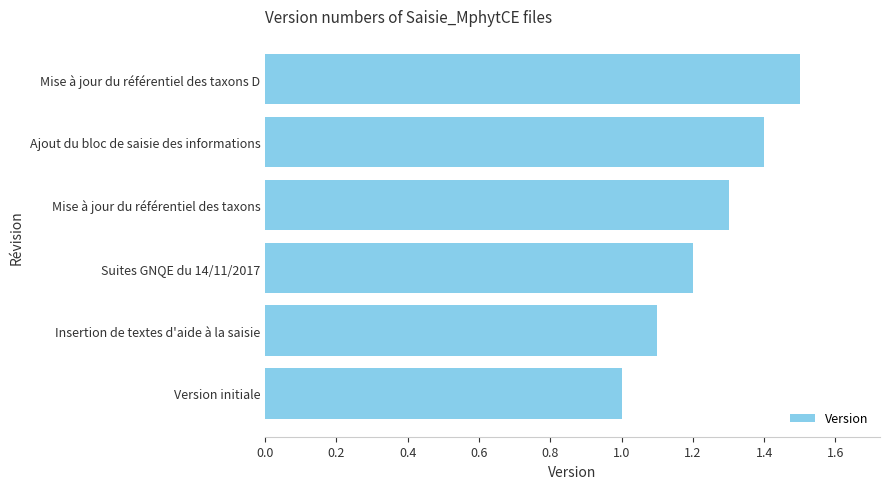

Between Mise à jour du référentiel des taxons D and Suites GNQE du 14/11/2017, which is larger?

Mise à jour du référentiel des taxons D